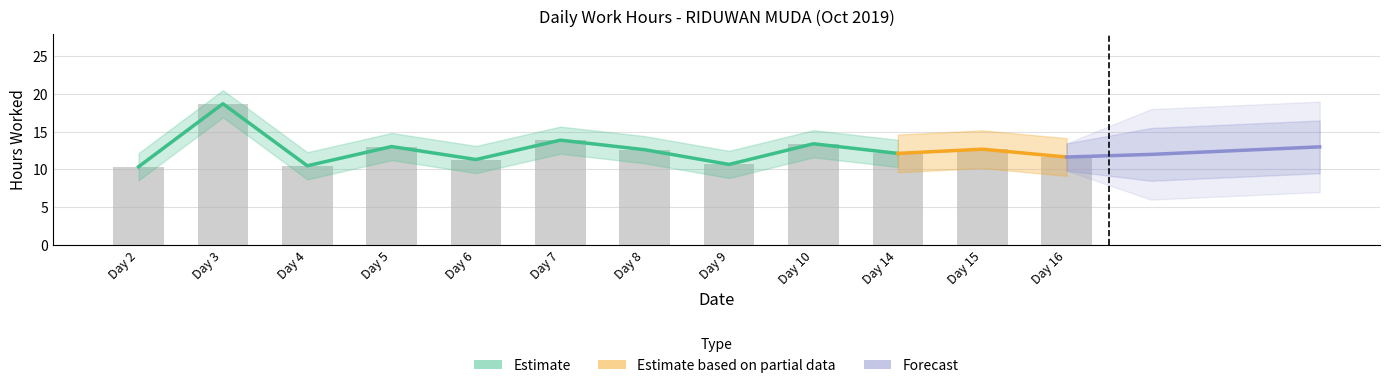

Does the chart contain any negative values?

No